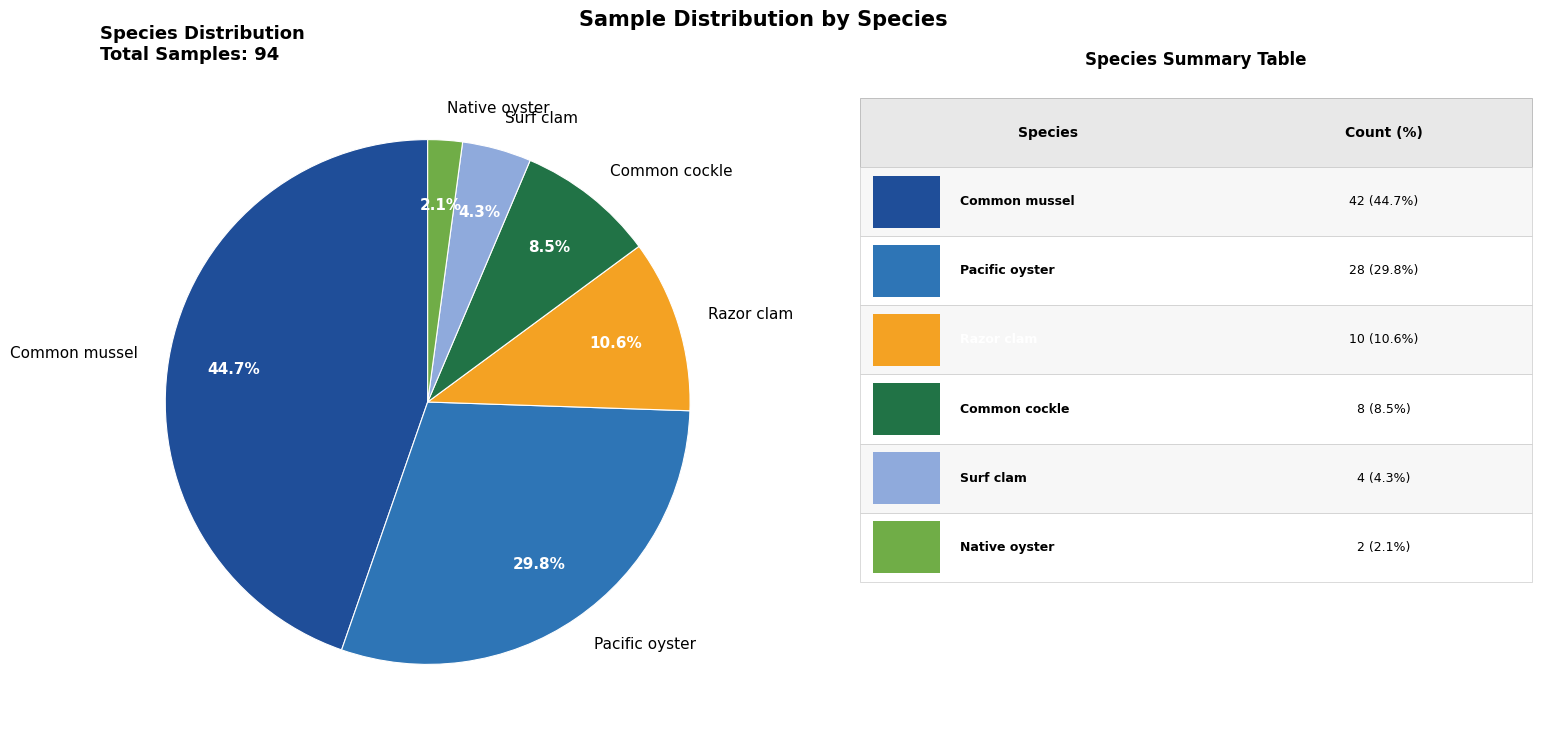

To the nearest percent, what is the combined percentage of Pacific oyster and Common mussel?

74%